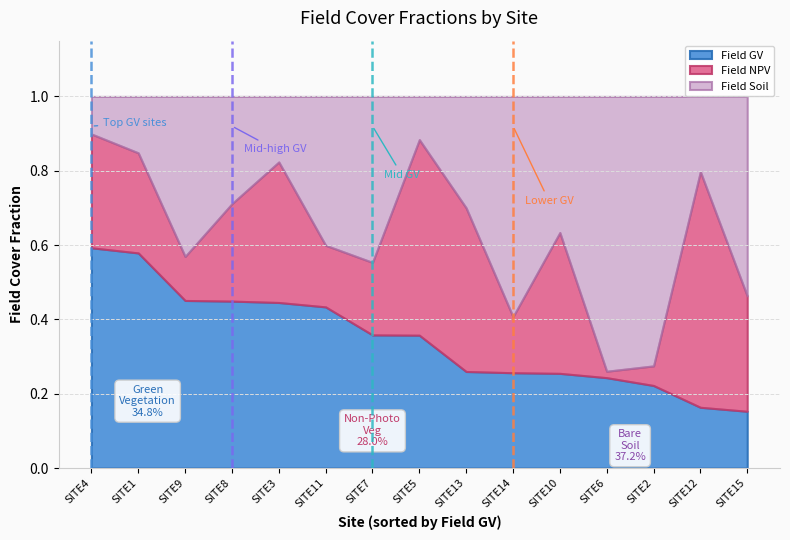

Reading left to right, extract all data points from this chart.

Field GV: SITE1=0.6	SITE2=0.2	SITE3=0.4	SITE4=0.6	SITE5=0.4	SITE6=0.2	SITE7=0.4	SITE8=0.4	SITE9=0.5	SITE10=0.3	SITE11=0.4	SITE12=0.2	SITE13=0.3	SITE14=0.3	SITE15=0.2
Field NPV: SITE1=0.3	SITE2=0.1	SITE3=0.4	SITE4=0.3	SITE5=0.5	SITE6=0.0	SITE7=0.2	SITE8=0.3	SITE9=0.1	SITE10=0.4	SITE11=0.2	SITE12=0.6	SITE13=0.4	SITE14=0.2	SITE15=0.3
Field Soil: SITE1=0.2	SITE2=0.7	SITE3=0.2	SITE4=0.1	SITE5=0.1	SITE6=0.7	SITE7=0.4	SITE8=0.3	SITE9=0.4	SITE10=0.4	SITE11=0.4	SITE12=0.2	SITE13=0.3	SITE14=0.6	SITE15=0.5